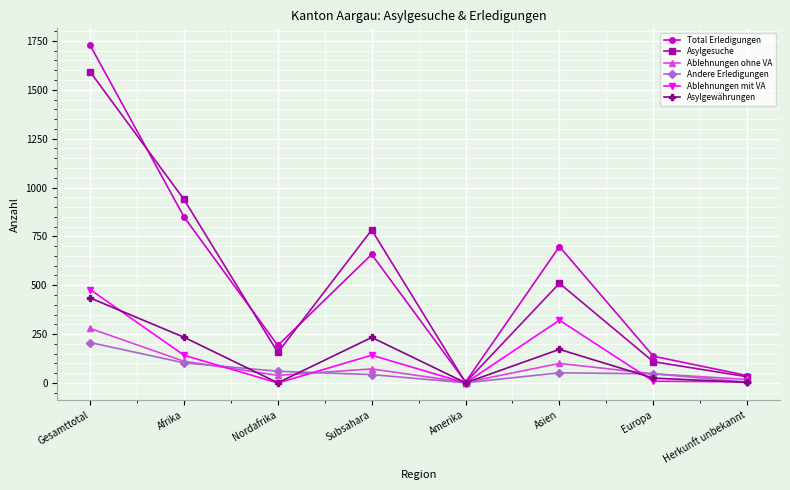

Rank the categories by Total Erledigungen value from lowest to highest.

Amerika, Herkunft unbekannt, Europa, Nordafrika, Subsahara, Asien, Afrika, Gesamttotal